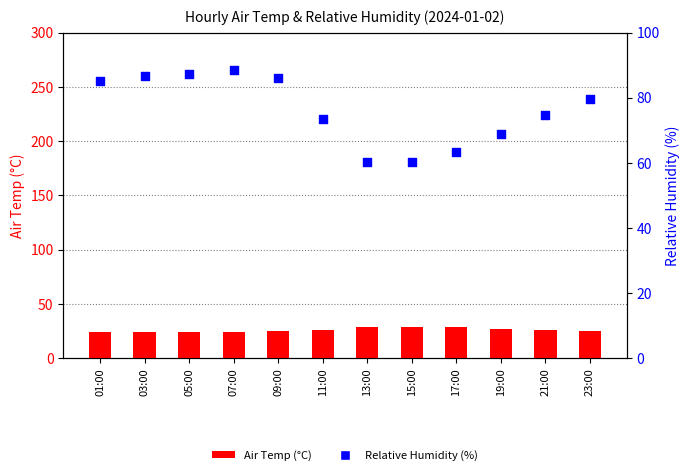

What are all the series names shown in the legend?

Air Temp (°C), Relative Humidity (%)